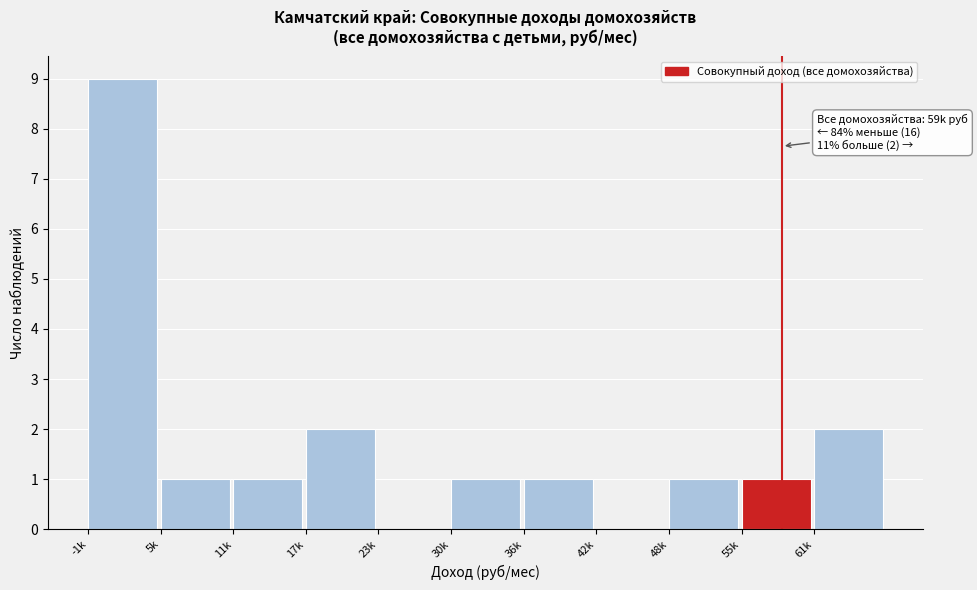

Reading left to right, what are all the values shown in this chart?

-1k=9	5k=1	11k=1	17k=2	23k=0	30k=1	36k=1	42k=0	48k=1	55k=1	61k=2